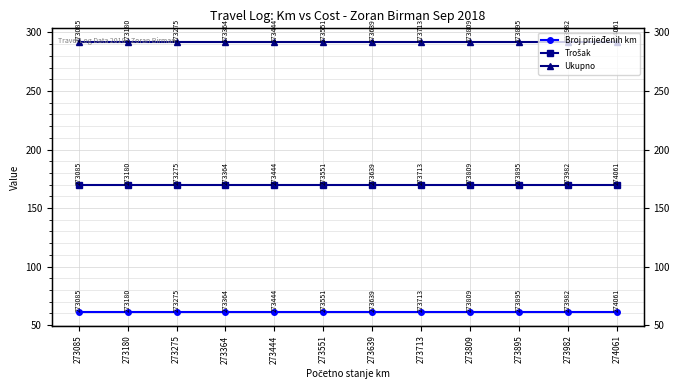

What is the sum of the Trošak values at 273364 and 273180?

340